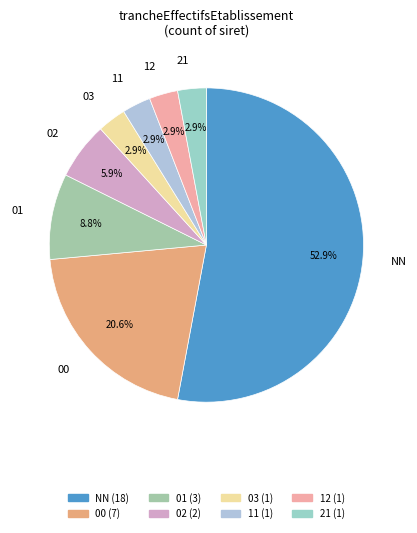

Which category accounts for the majority?

NN